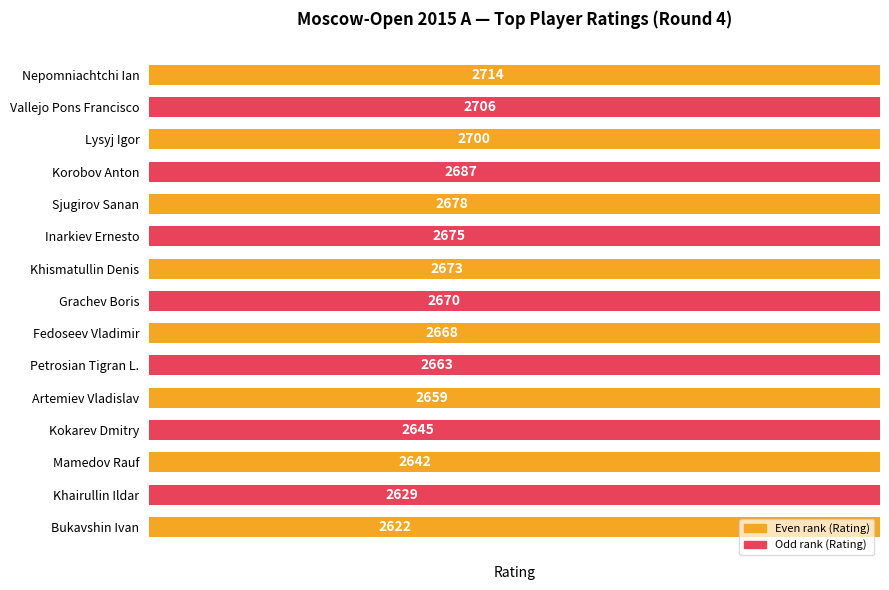

What is the difference between the maximum and minimum values?

92